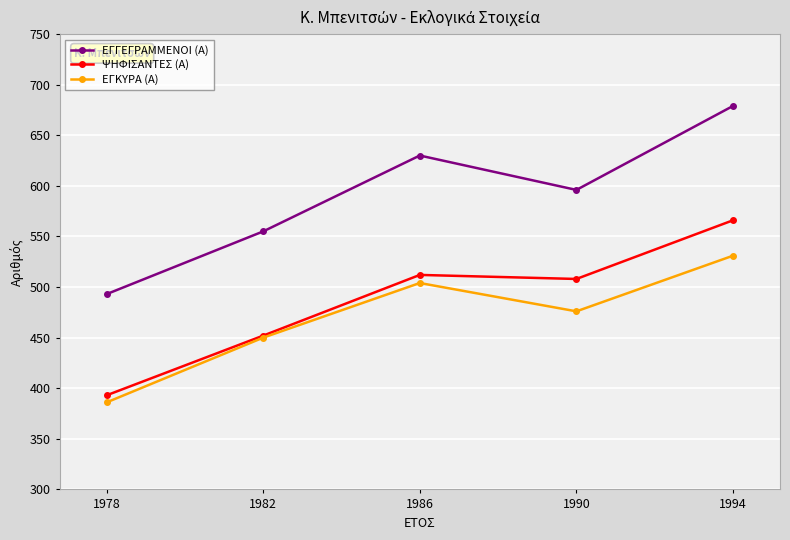

What is the difference between the ΕΓΓΕΓΡΑΜΜΕΝΟΙ (Α) values at 1978 and 1990?

103